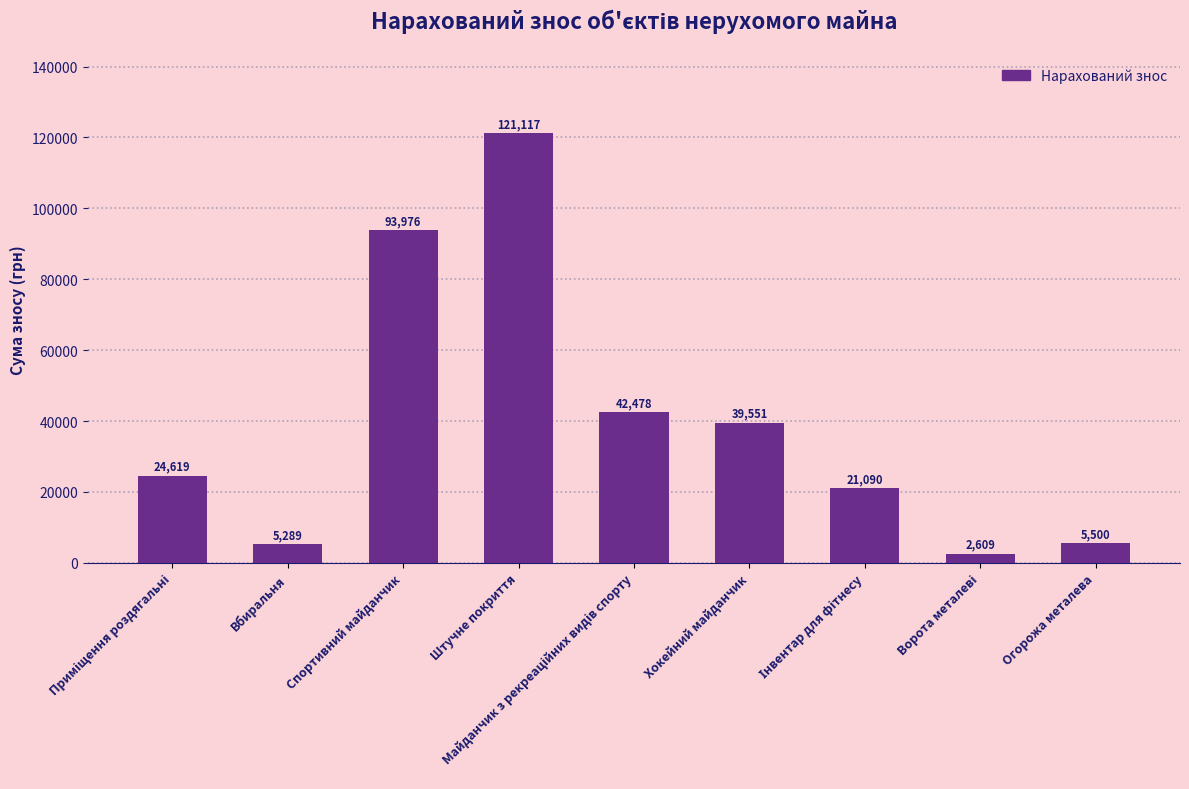

How many values exceed 24619?

5